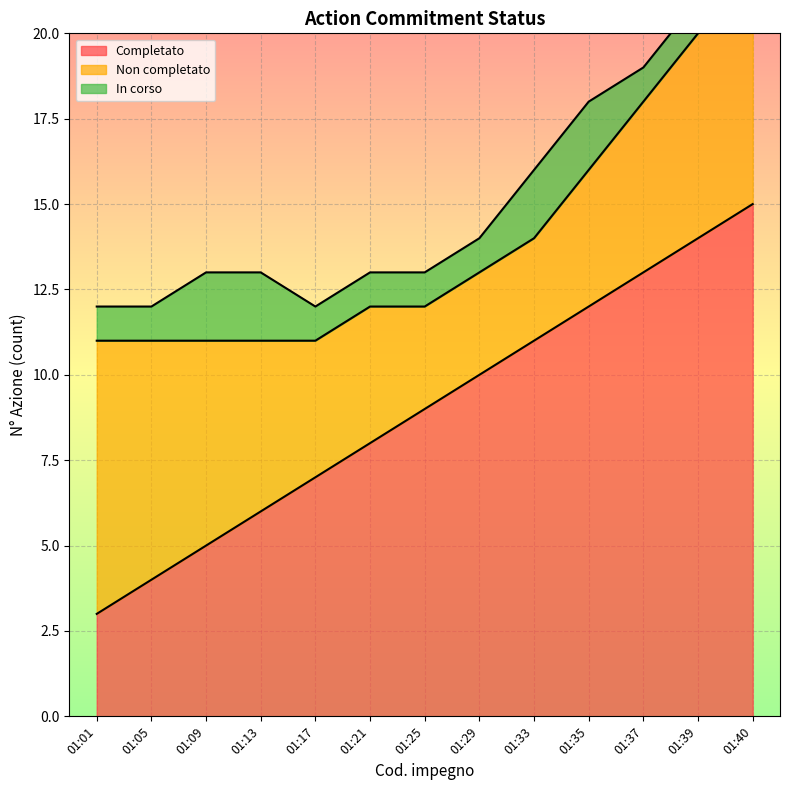

True or false: Non completato and In corso cross at least once.

False